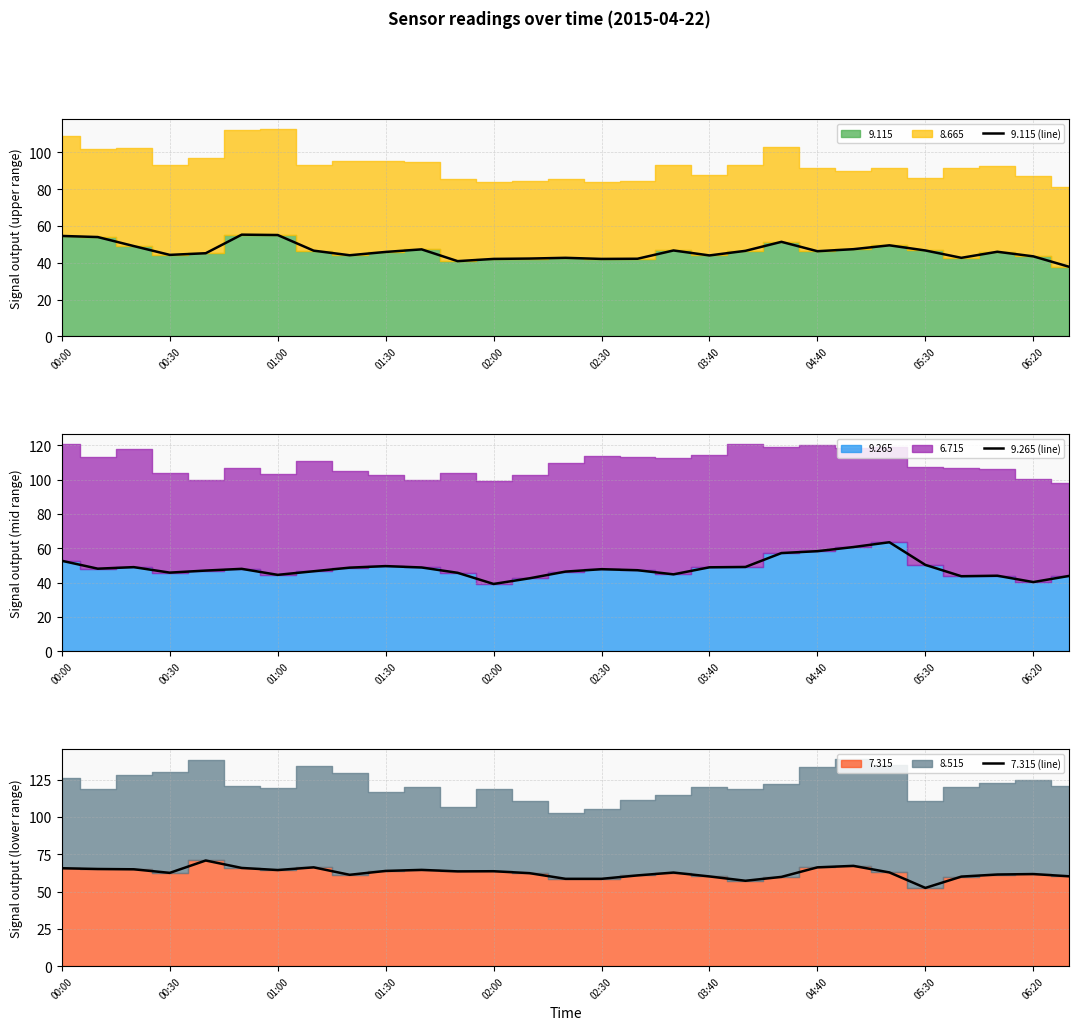

What is the minimum value for 9.265 (line)?

39.2